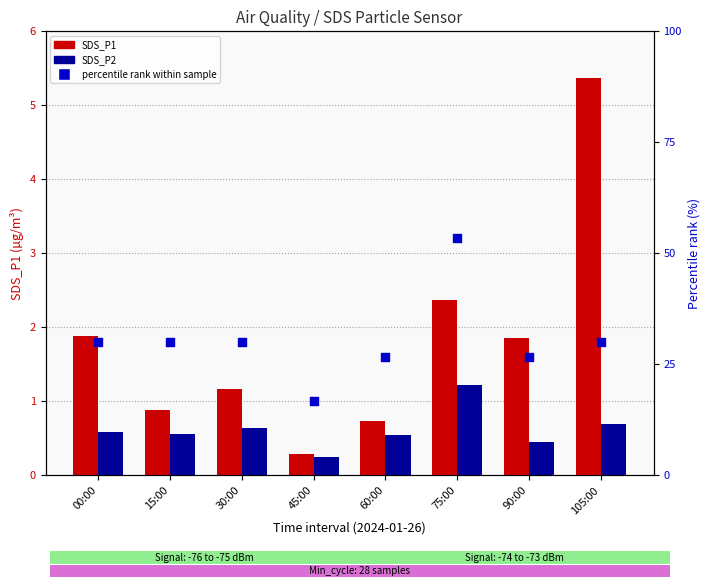

Which series has the widest spread of Y values?

percentile rank (SDS_P2)